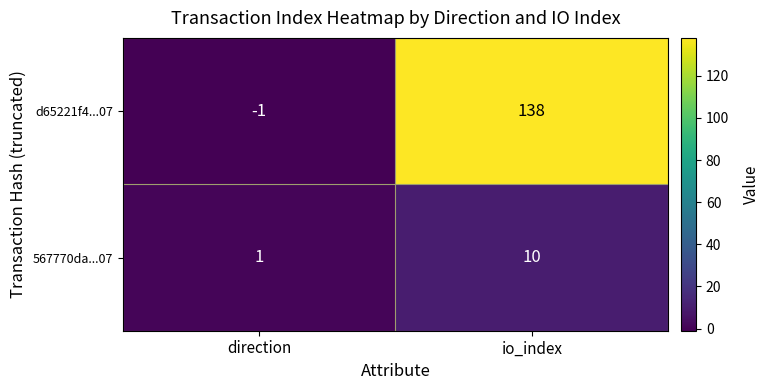

What is the difference between the highest and lowest values at io_index?

128